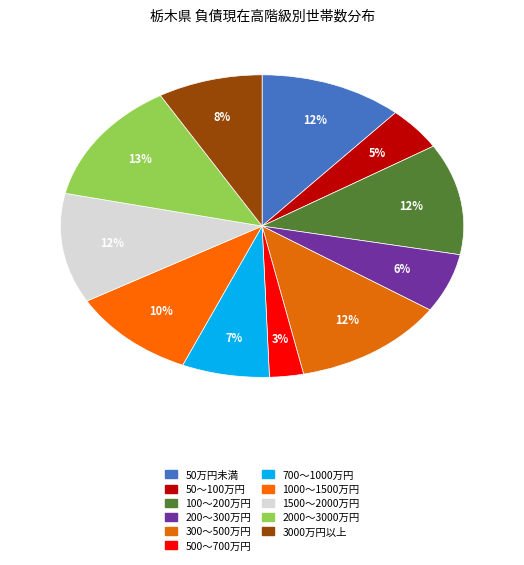

Rank the categories by value from lowest to highest.

500～700万円, 50～100万円, 200～300万円, 700～1000万円, 3000万円以上, 1000～1500万円, 50万円未満, 1500～2000万円, 100～200万円, 300～500万円, 2000～3000万円